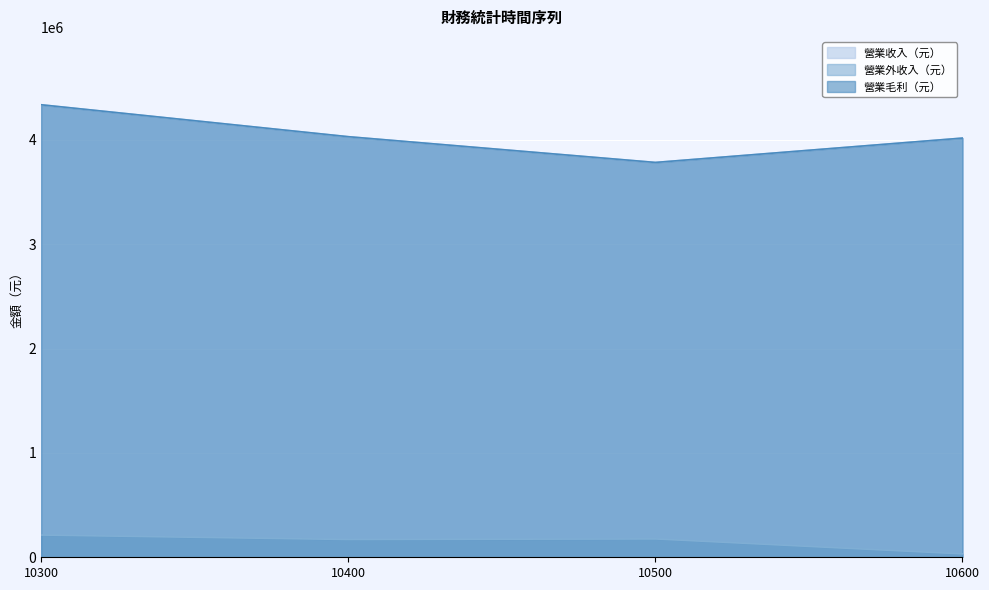

What is the total value across all series at 10500?

7741441